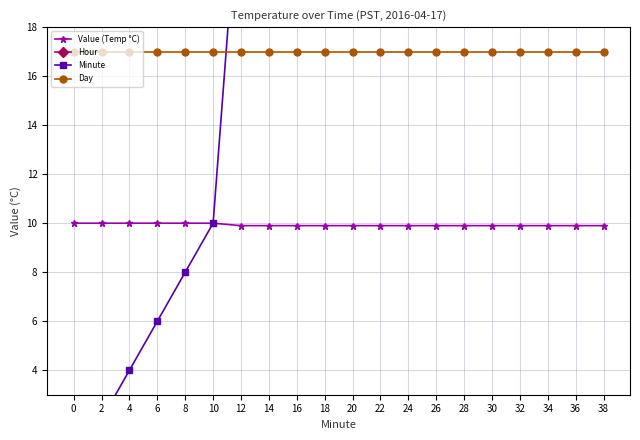

What is the difference between the second highest and second lowest values in the Value (Temp °C) series?

0.1